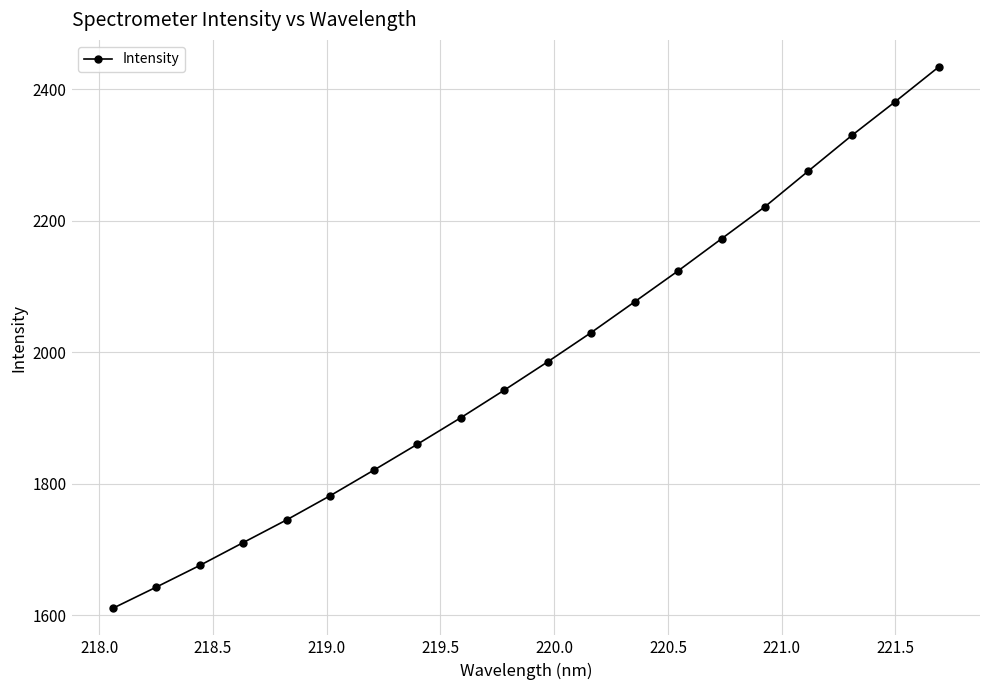

What is the minimum value shown in the chart?

1610.4